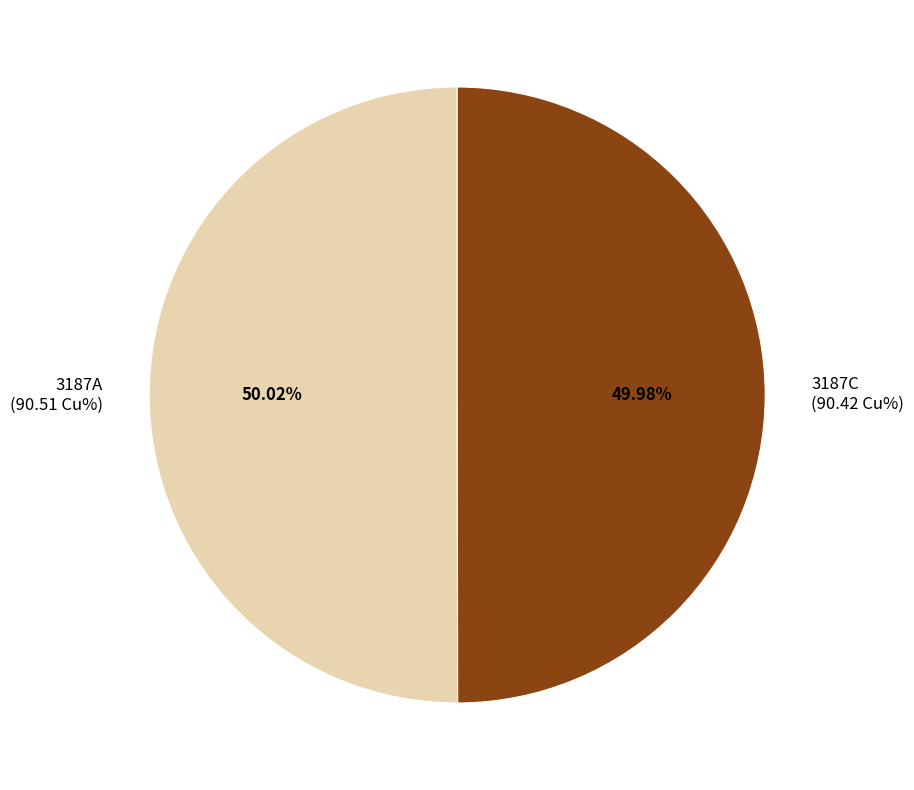

To the nearest percent, what is the average slice percentage?

50%